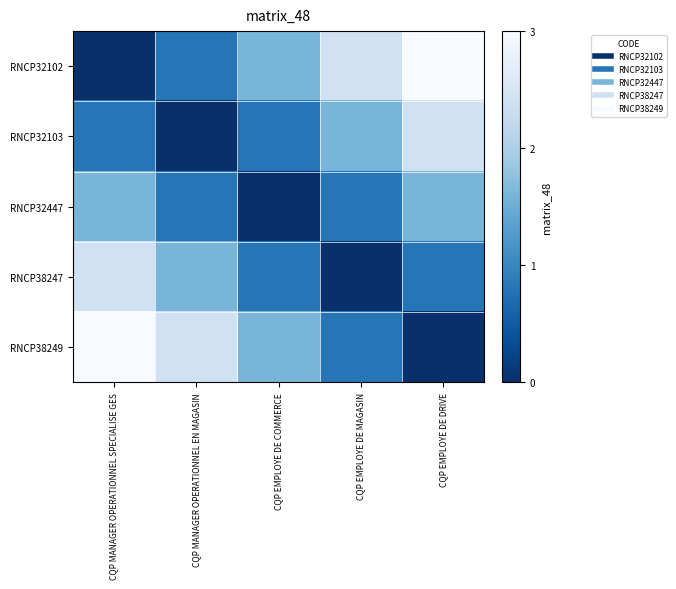

Rank the series at CQP EMPLOYE DE DRIVE from lowest to highest value.

RNCP38249, RNCP38247, RNCP32447, RNCP32103, RNCP32102